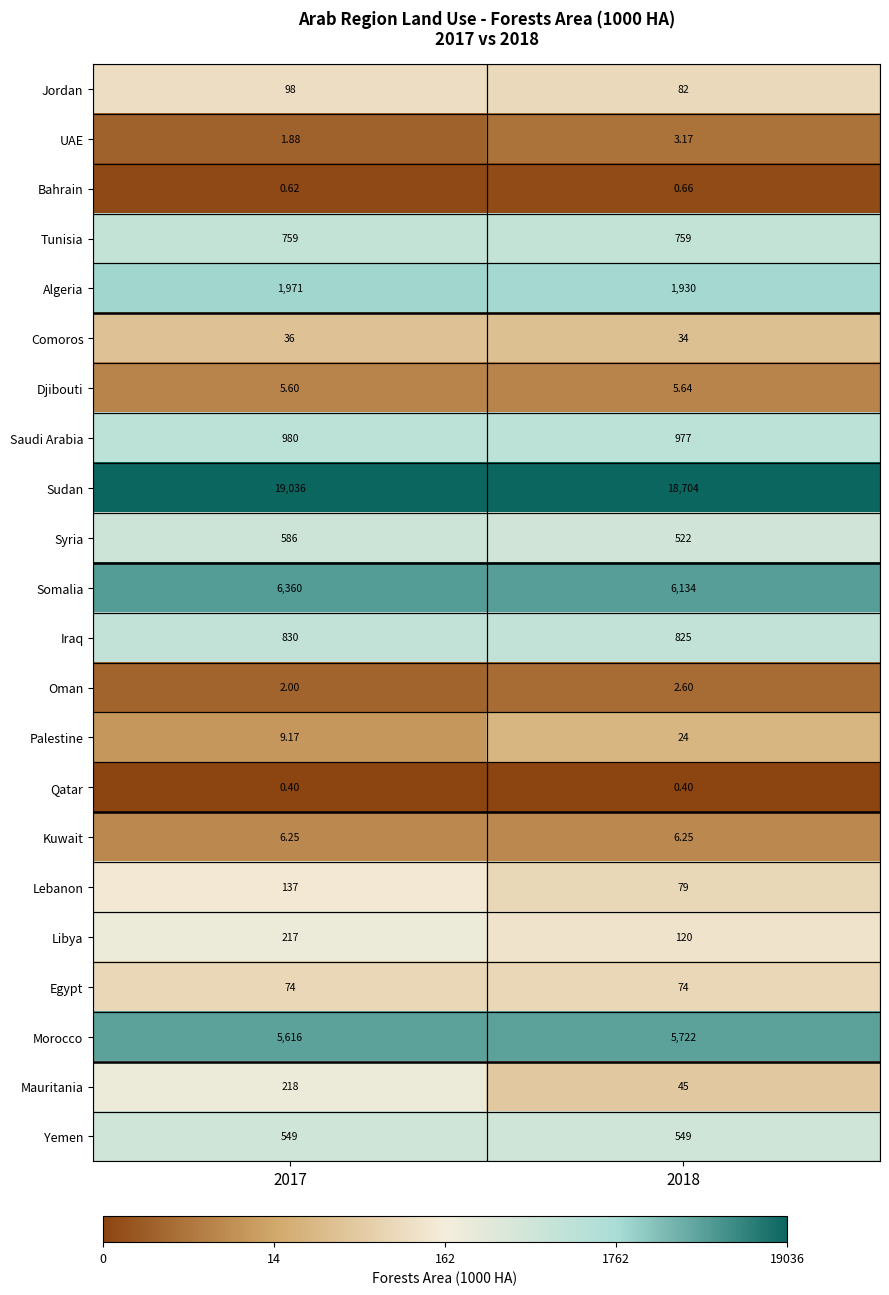

Which series has the largest range (max minus min)?

Sudan